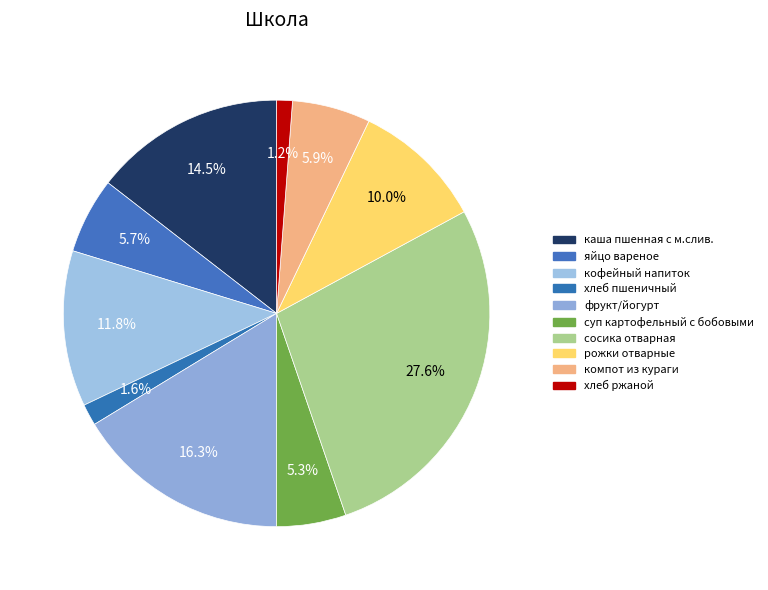

What is the largest slice in the pie chart?

сосика отварная